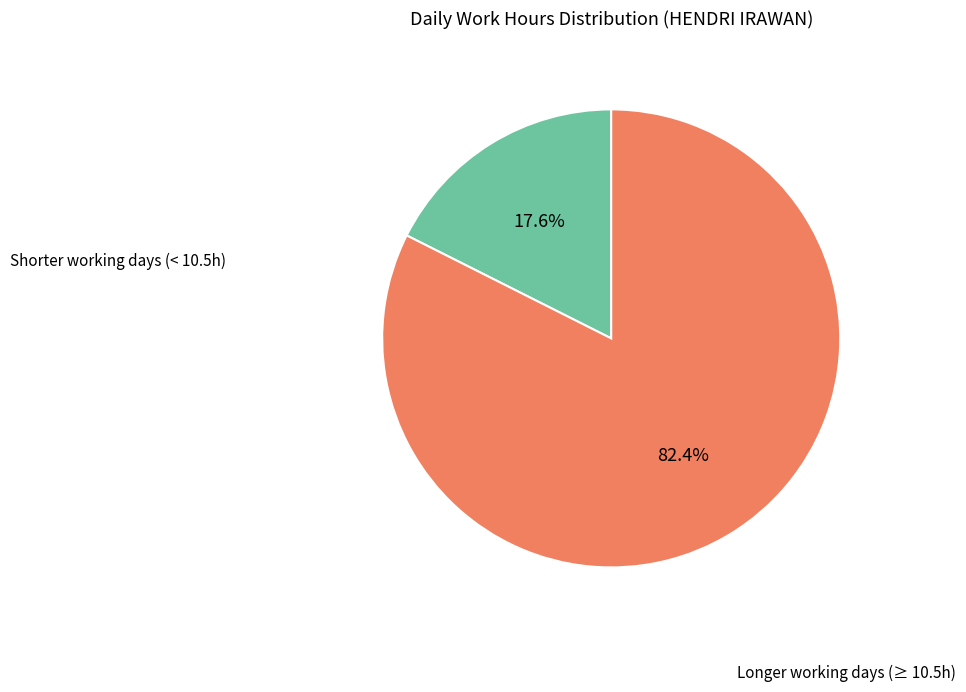

How many segments does this pie chart have?

2